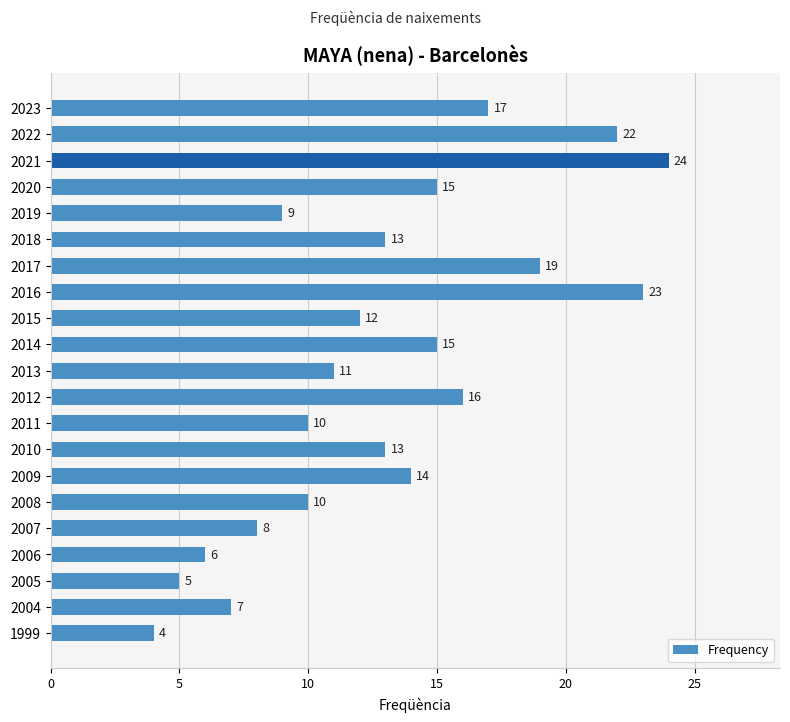

The chart shows a value of 22 at 2023. True or false?

False